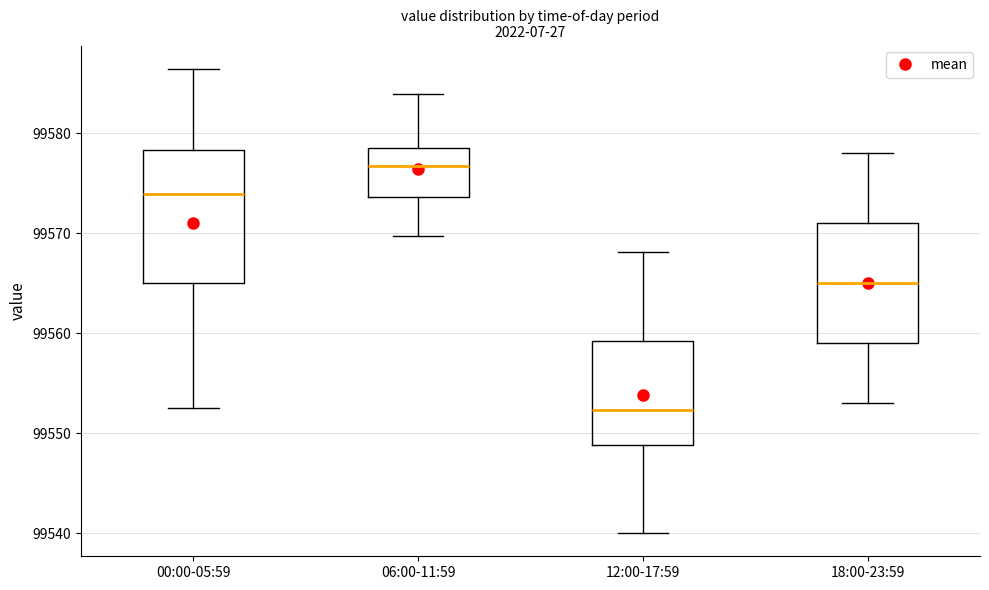

Which box is the tallest, from its lower edge to its upper edge?

00:00-05:59